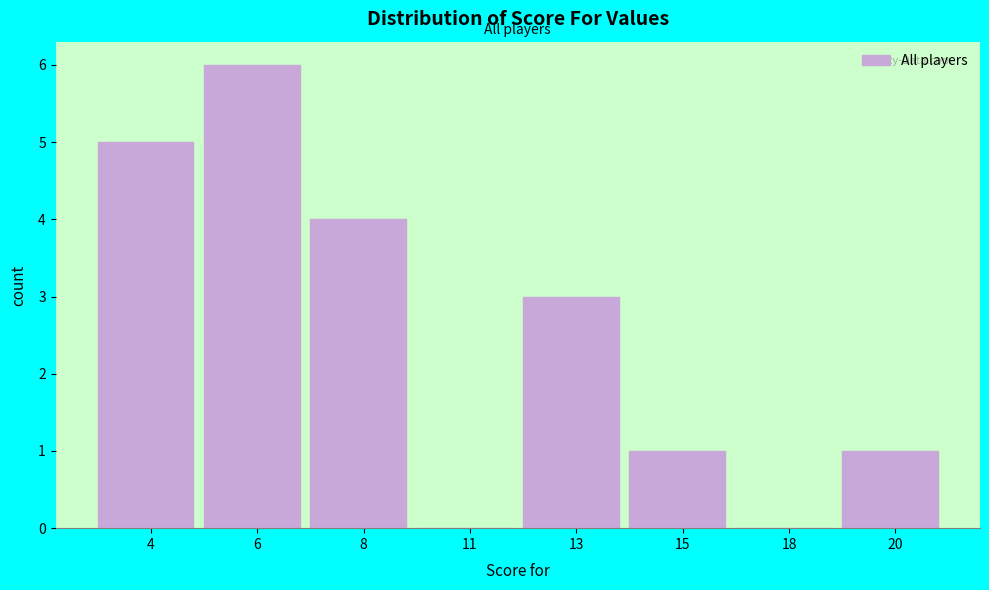

Reading left to right, transcribe all the data shown in this chart.

4=5	6=6	8=4	11=0	13=3	15=1	18=0	20=1